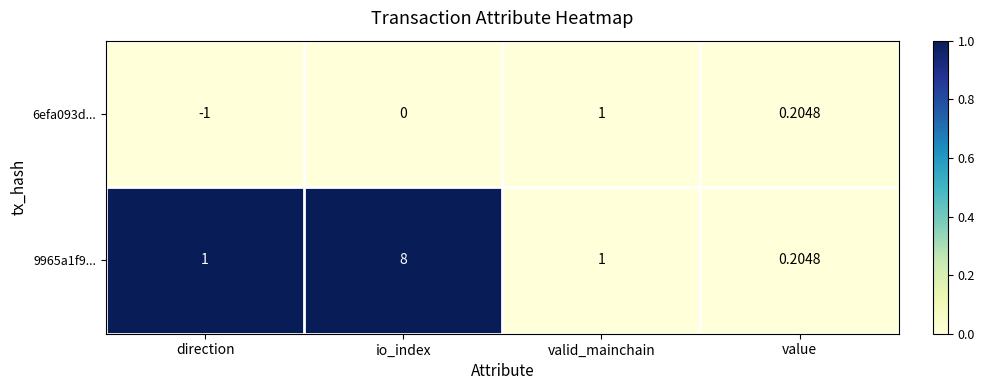

Which label corresponds to the largest value in the chart?

io_index